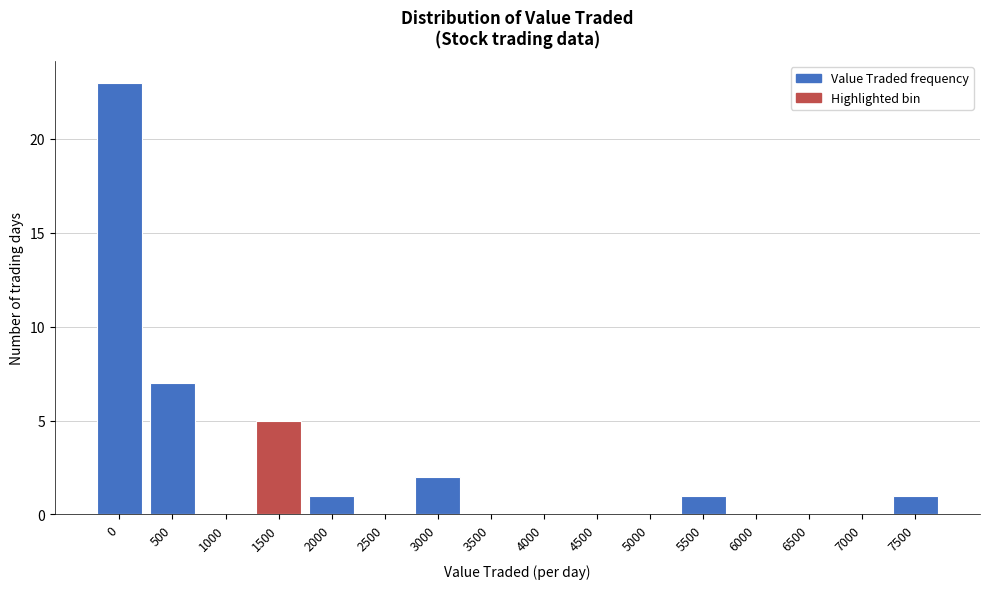

Reading right to left, transcribe all the data shown in this chart.

7500=1	7000=0	6500=0	6000=0	5500=1	5000=0	4500=0	4000=0	3500=0	3000=2	2500=0	2000=1	1500=5	1000=0	500=7	0=23